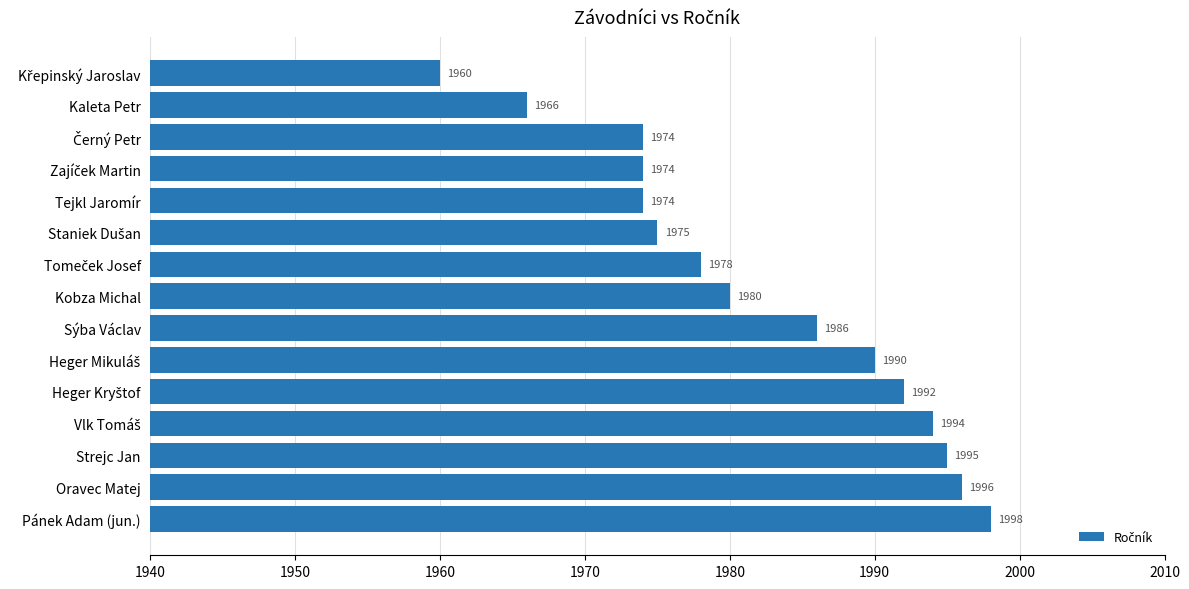

Are the bars grouped side by side (vs. stacked)?

No